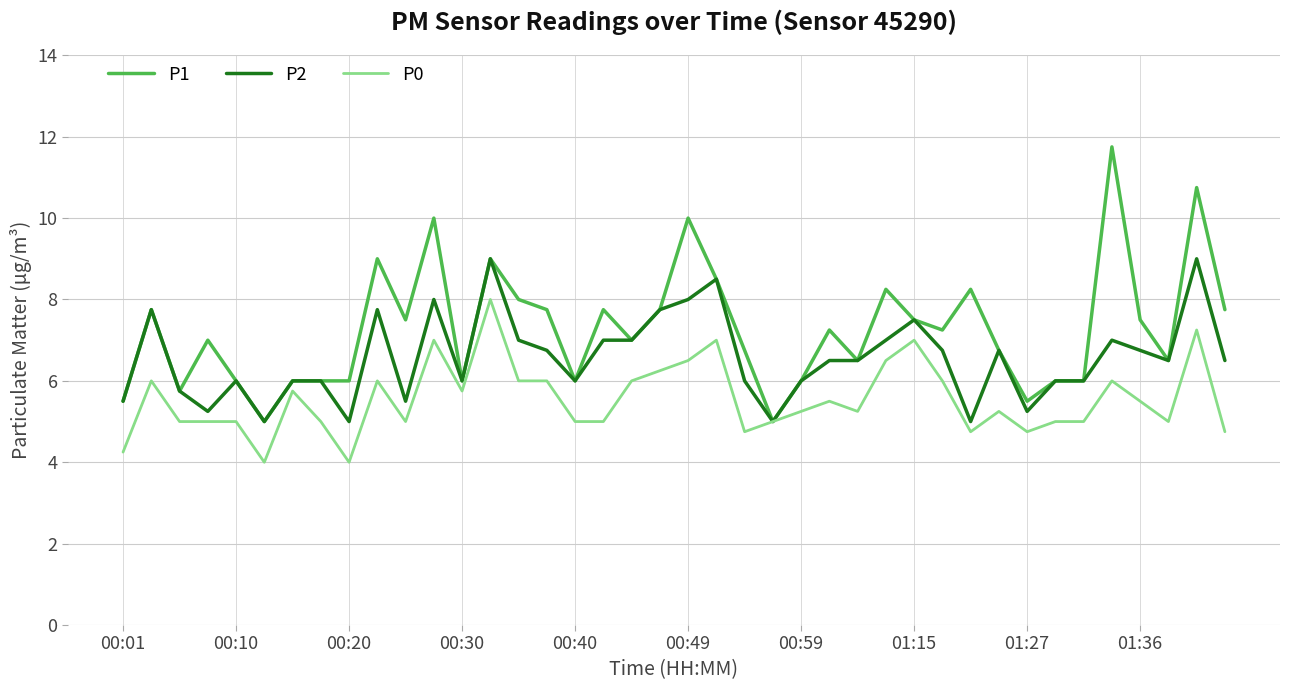

Which series has the largest total across all categories?

P1